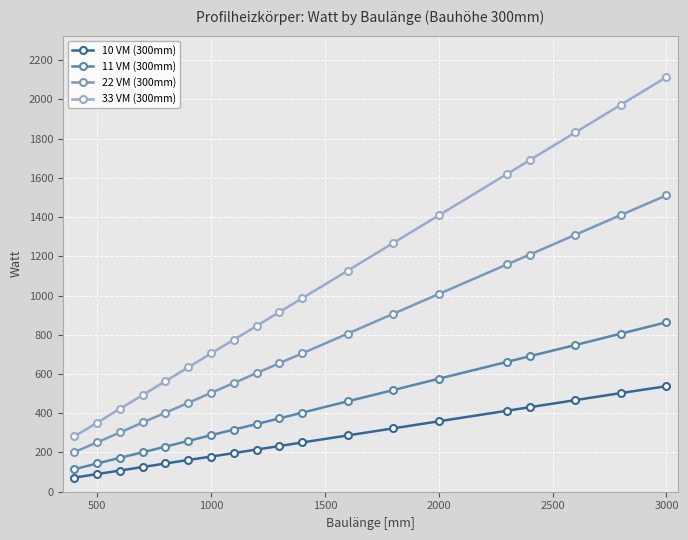

Which series has the largest range (max minus min)?

33 VM (300mm)